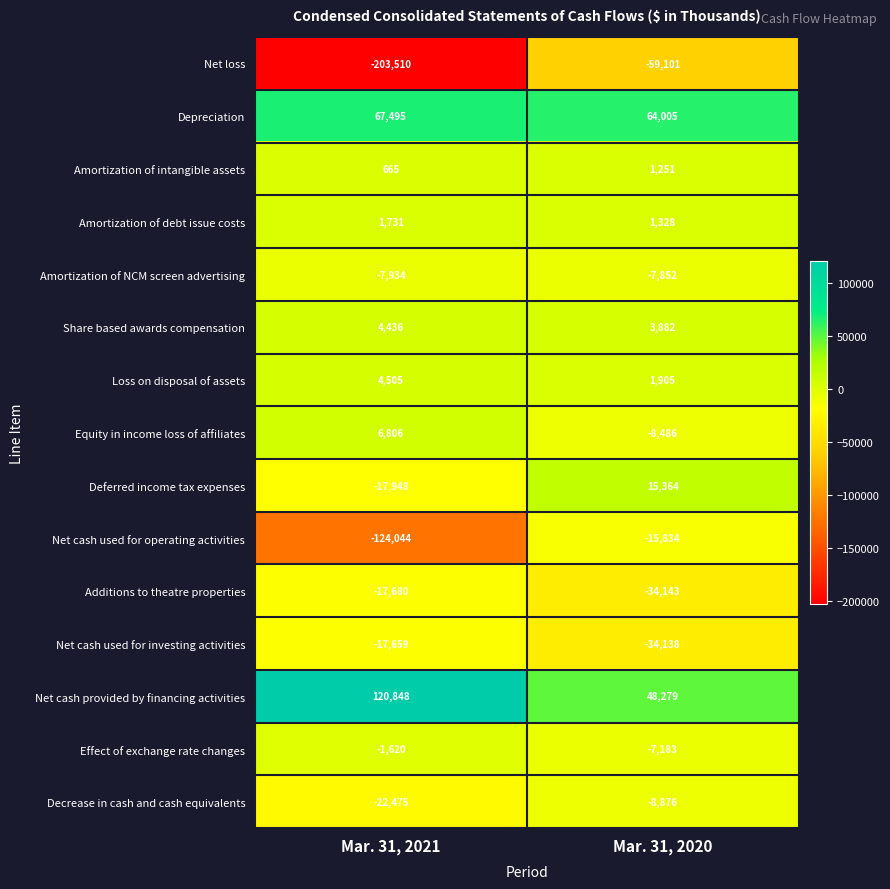

What is the average value of the Net cash used for investing activities series?

-25898